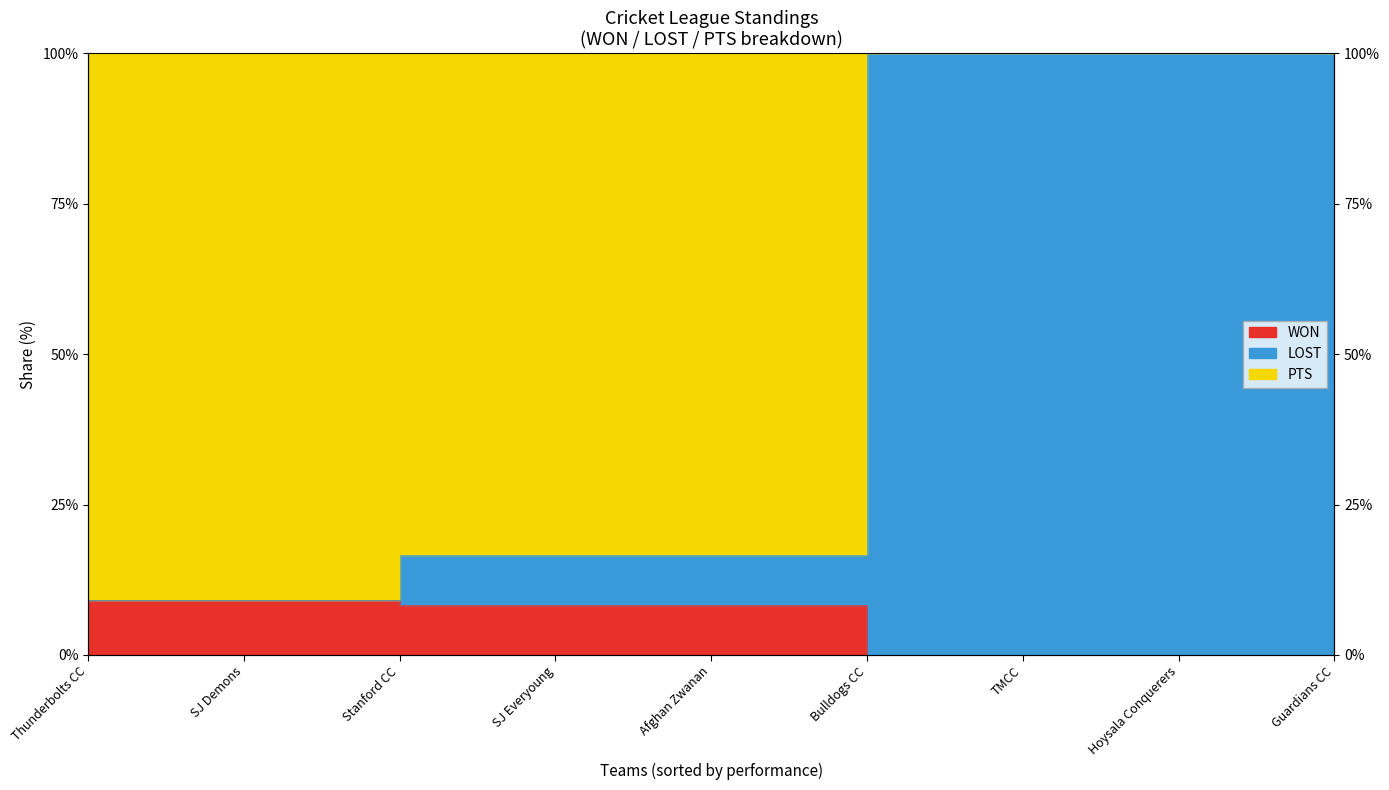

What is the label of the 3rd point from the right?

TMCC